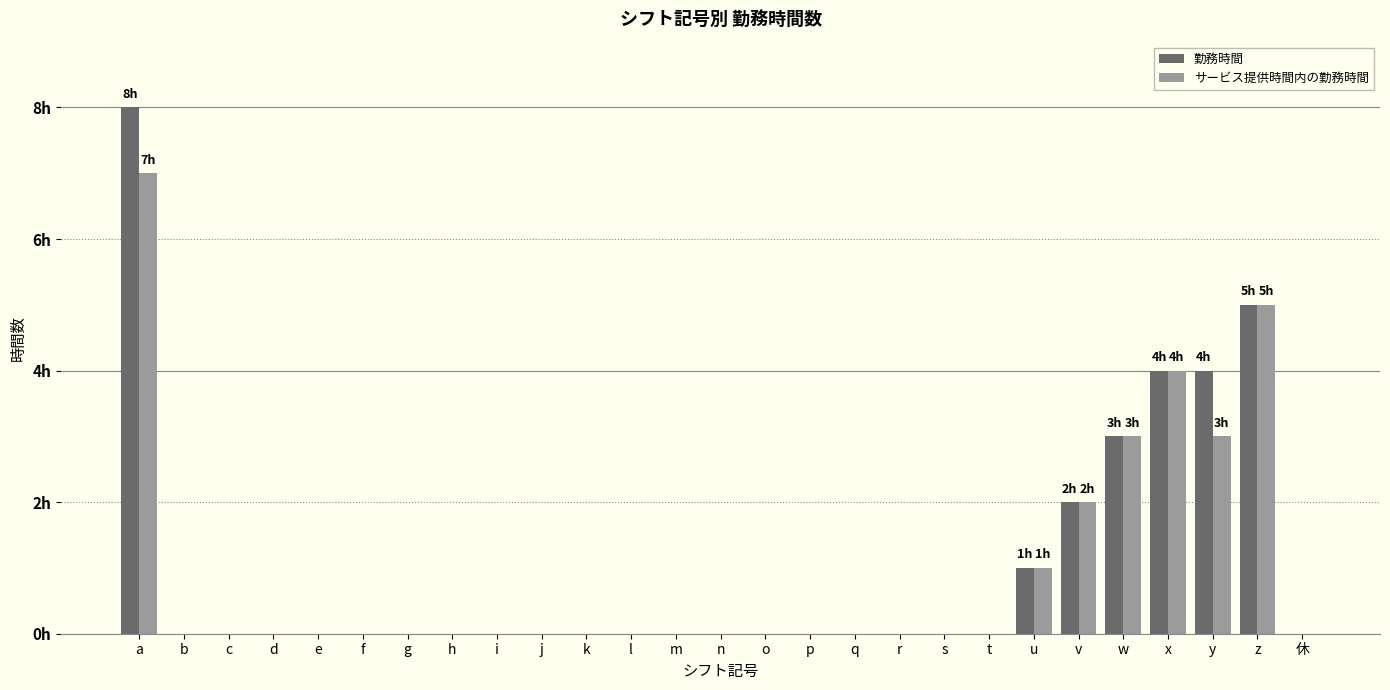

What is the label of the 5th bar from the right?

w